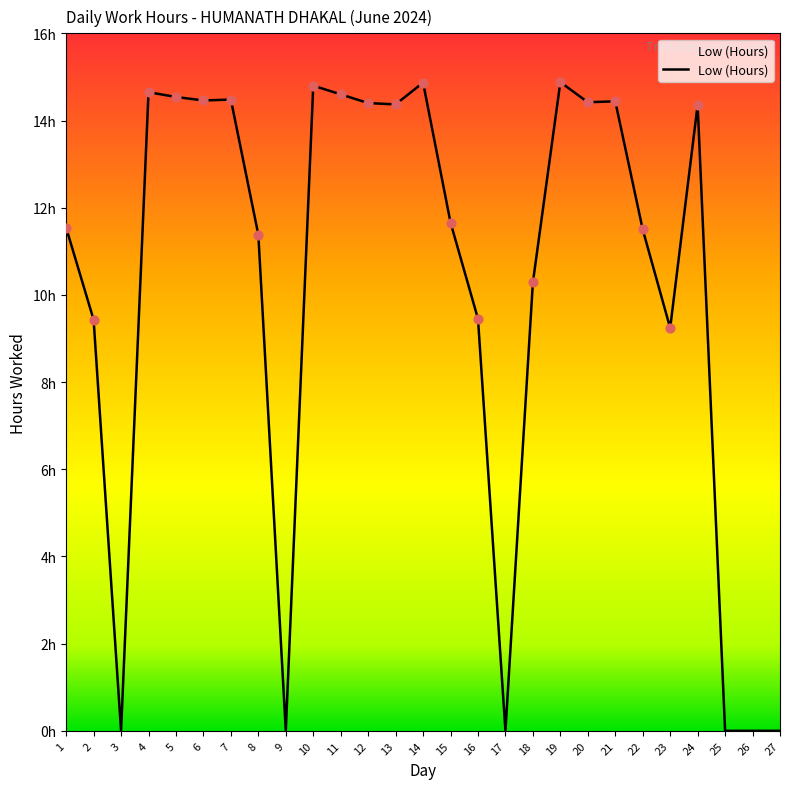

What is the change in value from 2 to 17?

-9.4